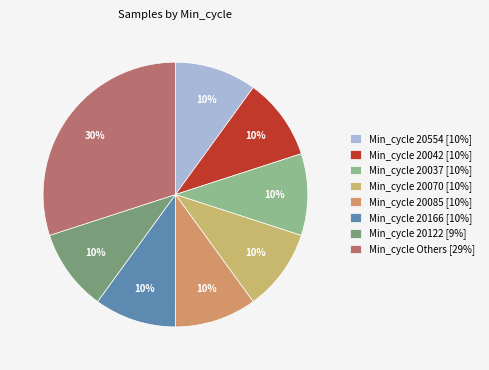

What is the largest slice in the pie chart?

Min_cycle Others [29%]